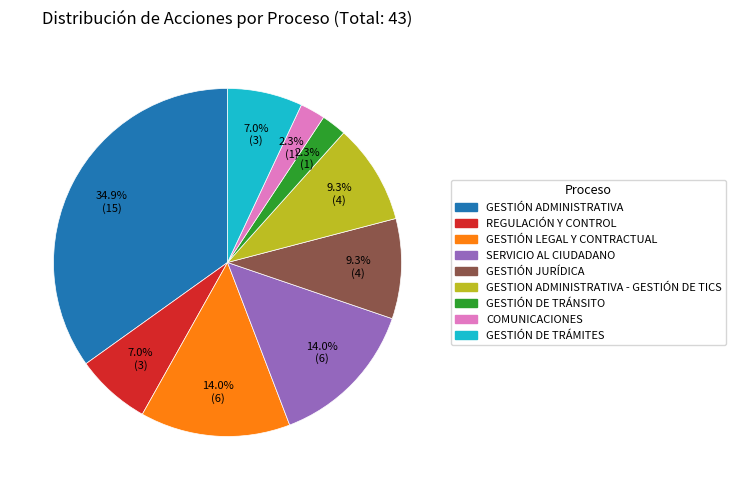

Does any single category account for the majority?

No